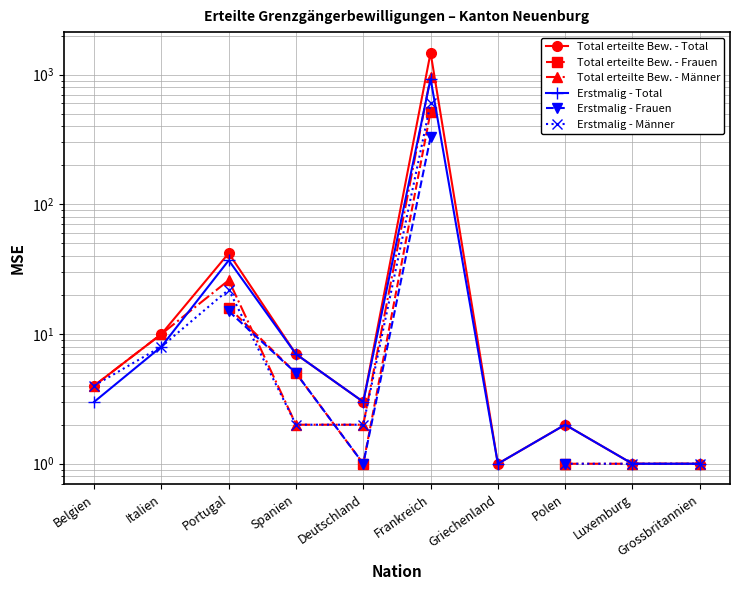

How many lines are shown in the chart?

6